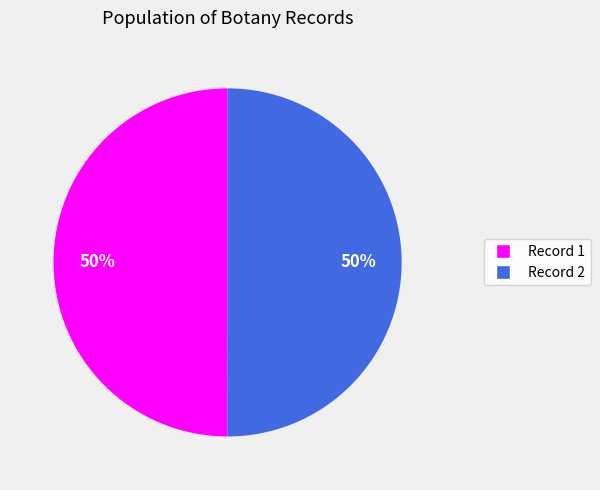

To the nearest percent, what is the average slice percentage?

50%